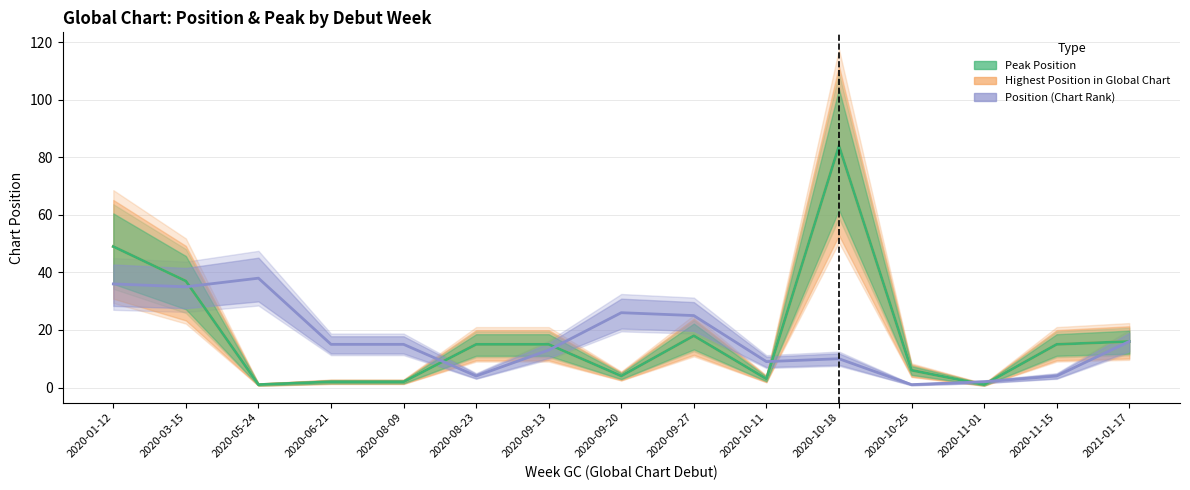

At which category does the chart reach its peak across all series?

2020-10-18